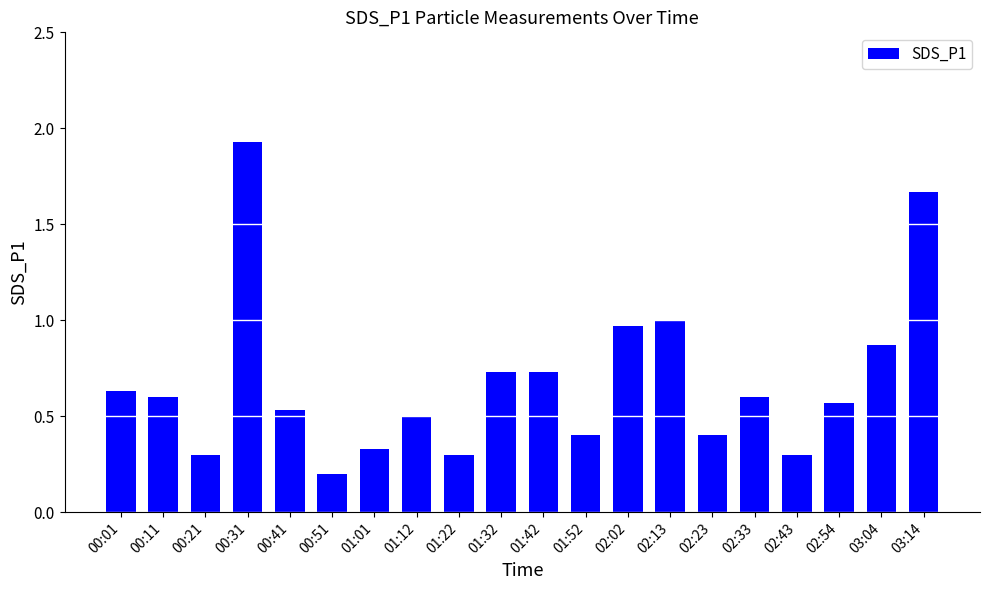

What is the sum of the values at 03:14 and 02:43?

2.0